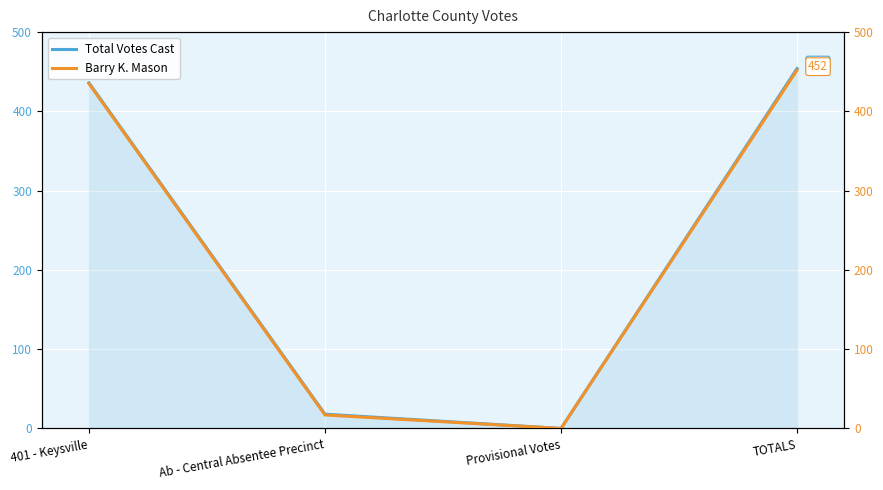

True or false: Barry K. Mason has a value of 263 at 401 - Keysville.

False